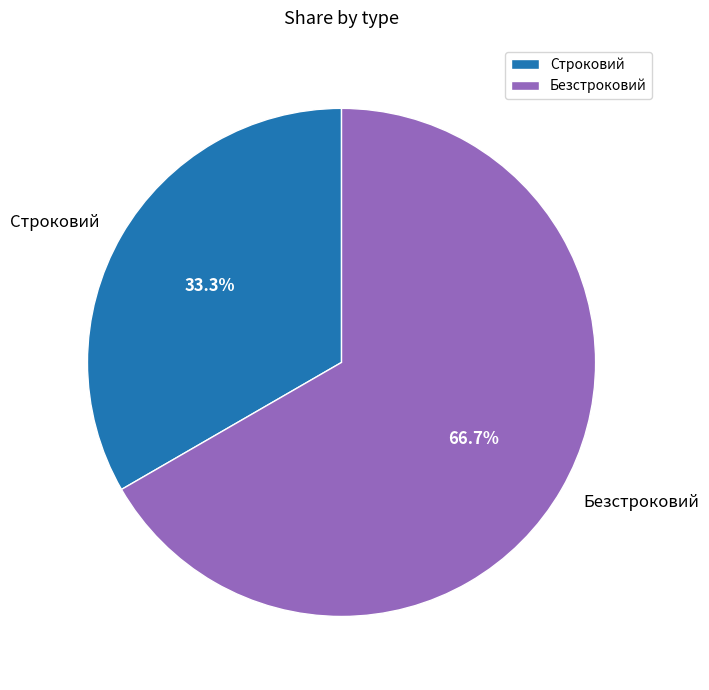

What percentage is the Безстроковий slice, to the nearest percent?

67%